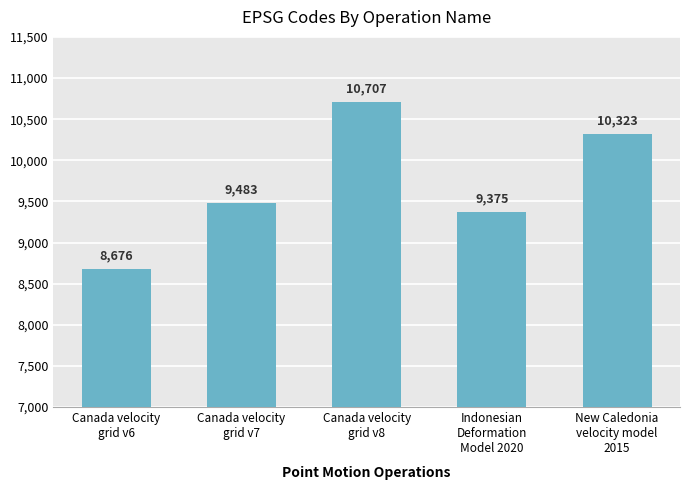

Where is the data nearest to the value 9691?

Canada velocity
grid v7